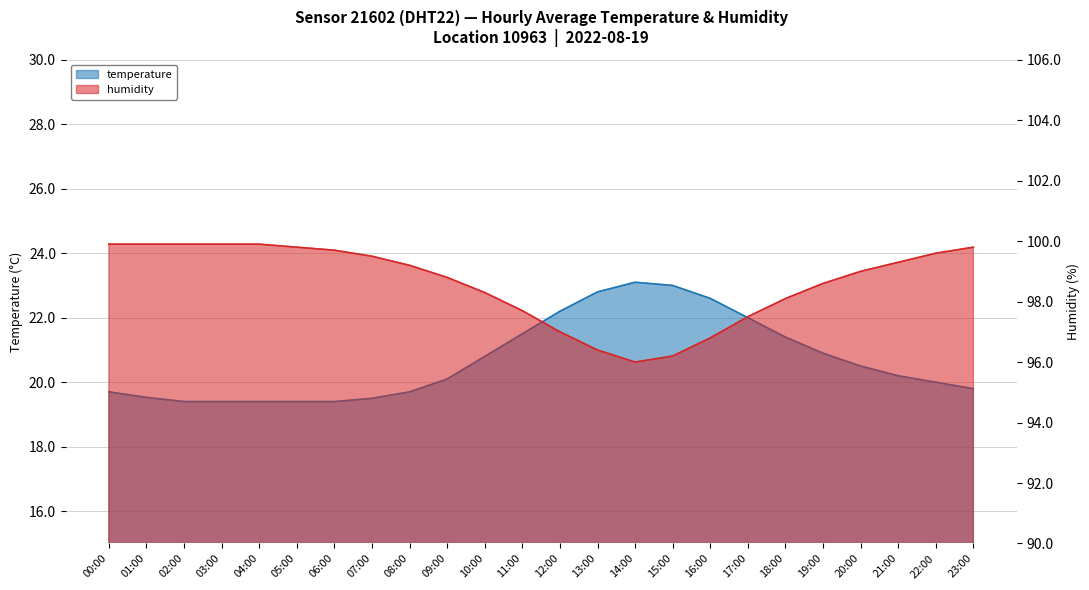

What is the value of the humidity point at the 24th from the left?

99.8